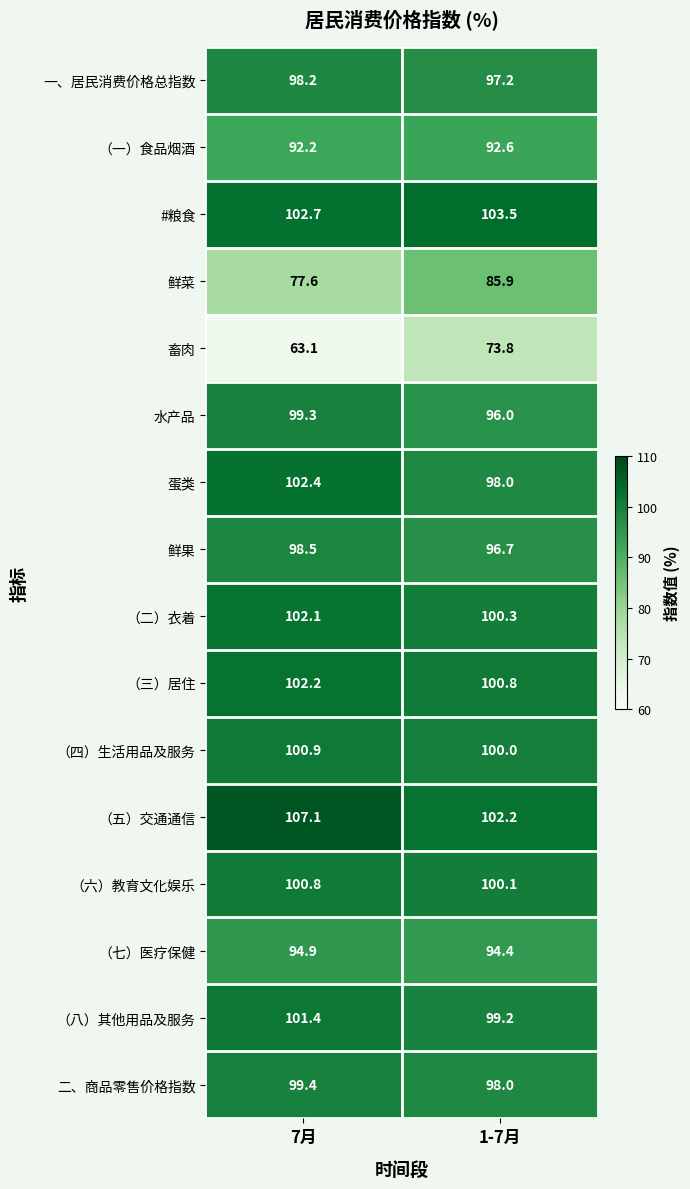

What is the difference between the highest and lowest values at 7月?

44.0